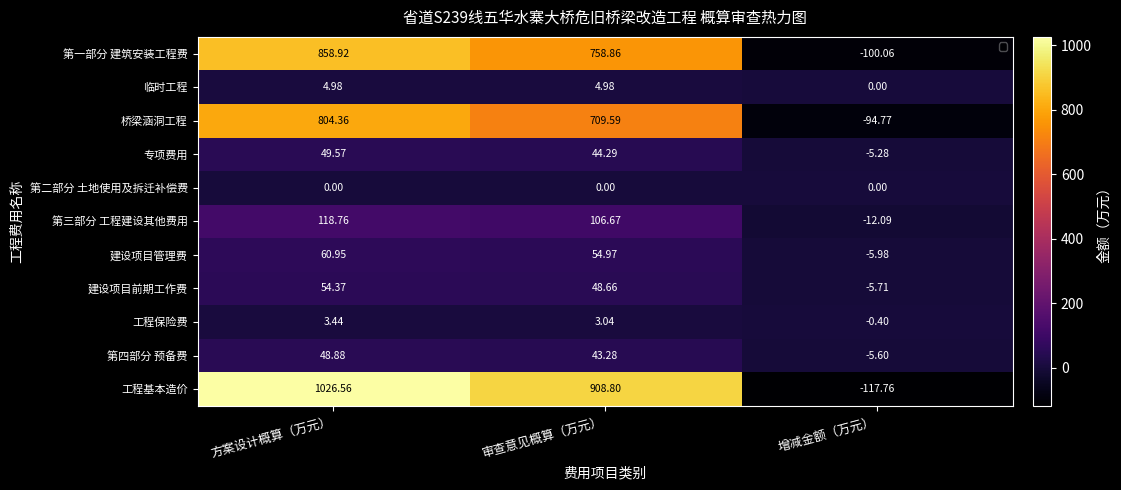

At which category is the sum across all series the highest?

方案设计概算（万元）